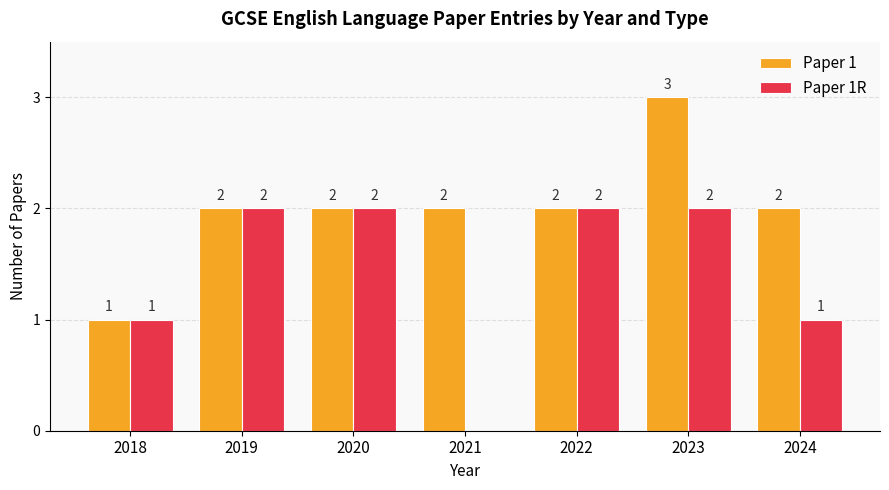

Is the value of Paper 1 at 2020 greater than the value of Paper 1R at 2024?

Yes